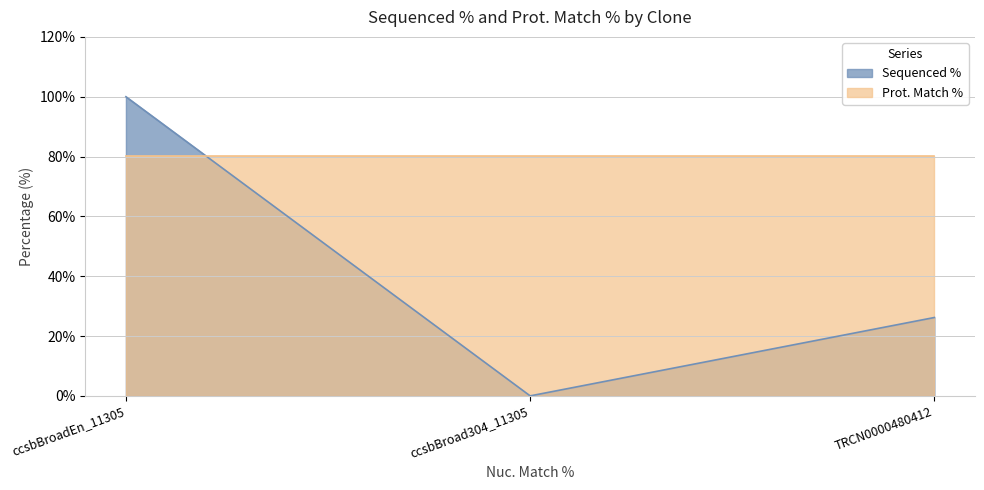

Rank the categories by value from highest to lowest.

ccsbBroadEn_11305, TRCN0000480412, ccsbBroad304_11305